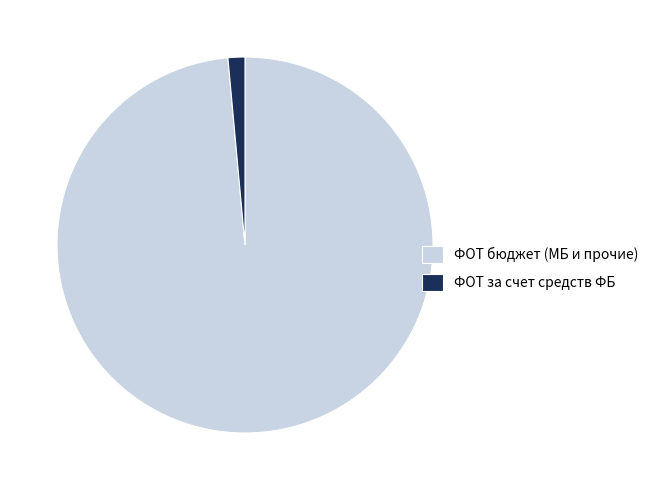

Which slice is the largest?

ФОТ бюджет (МБ и прочие)